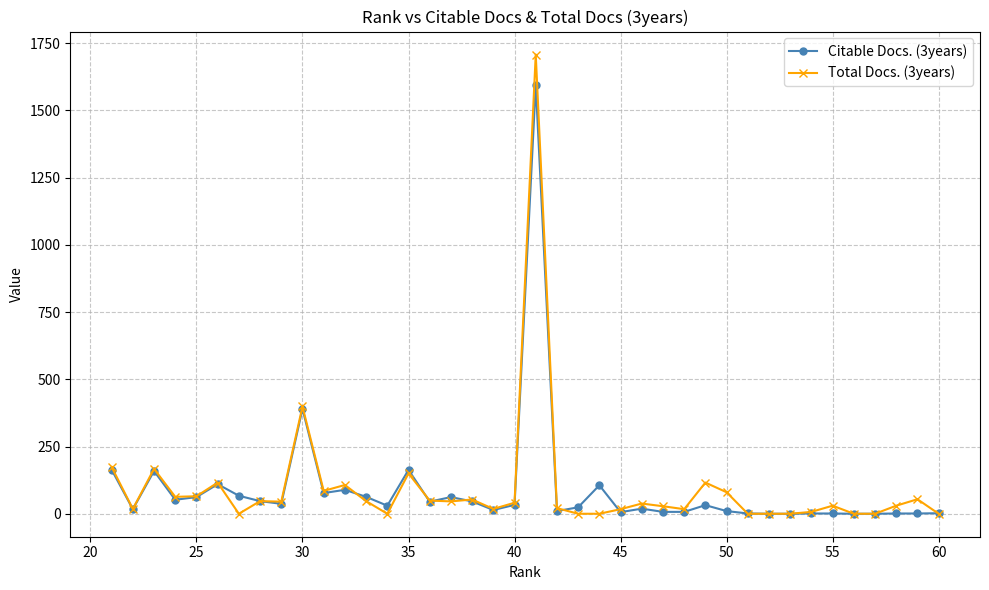

Which series has the largest range (max minus min)?

Total Docs. (3years)